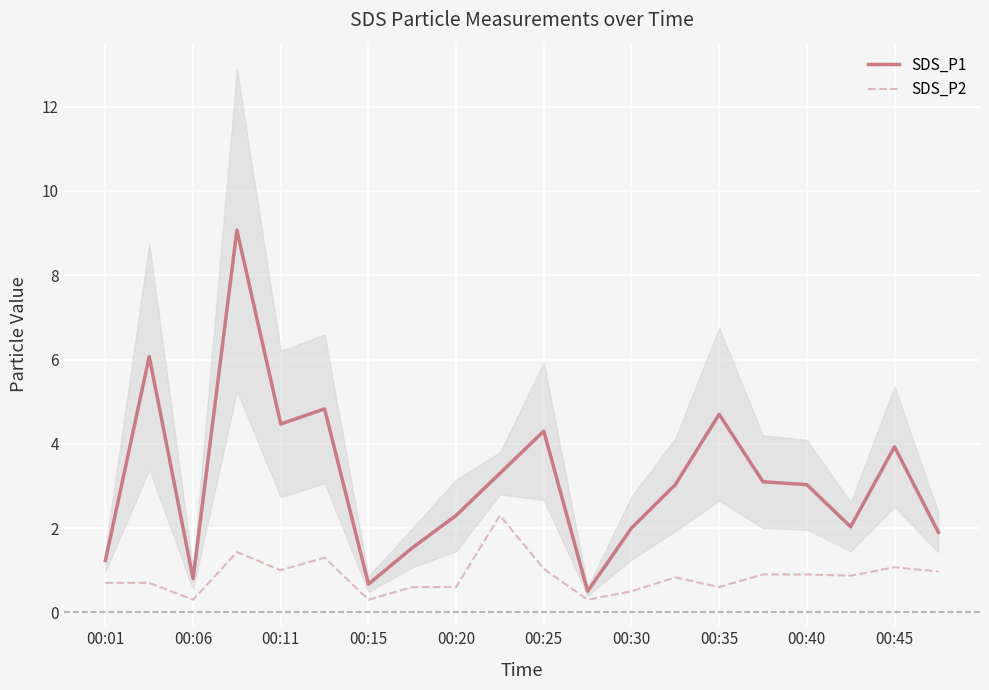

Is this an area chart (filled region under the line)?

No